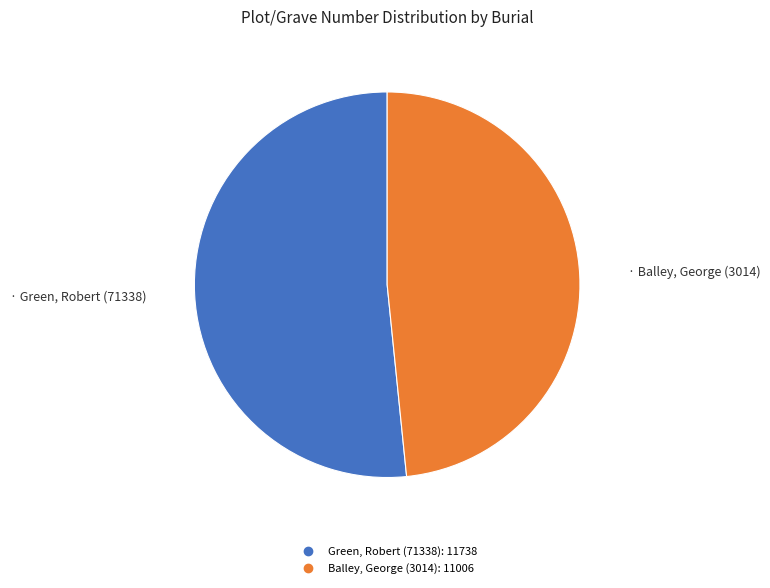

Does Balley, George (3014) account for over 50% of the chart?

No